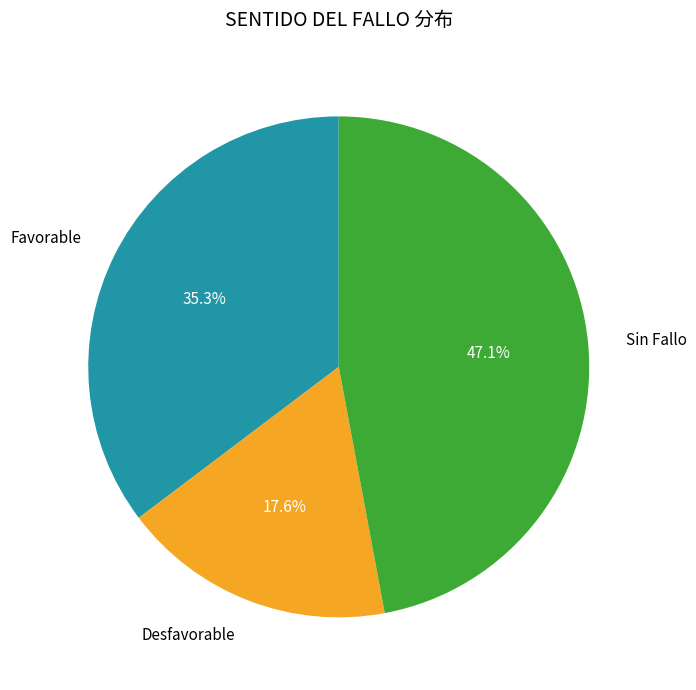

Is there a majority slice in this chart?

No